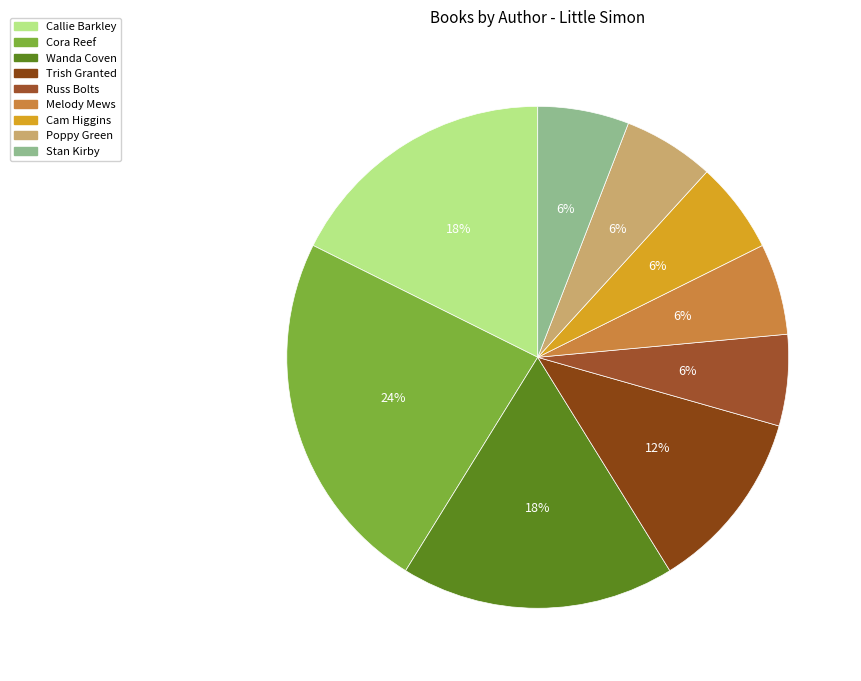

To the nearest percent, what is the difference between the largest and smallest slice percentages?

18%